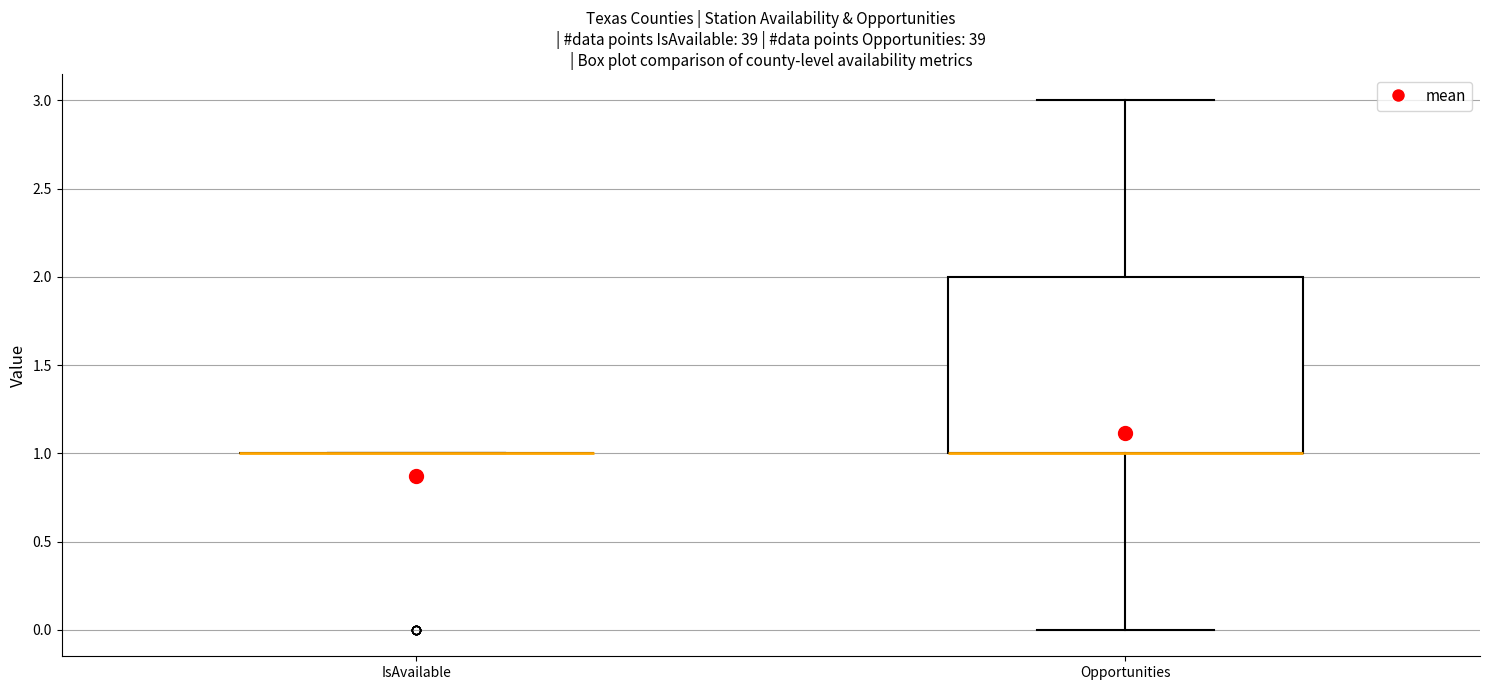

Reading left to right, read every box against the y-axis: the position of its median line, the range the box covers, and the ends of its whiskers. The values are not printed on the chart, so give them approximately, as read against the axis.

IsAvailable: box collapsed to a line at 1, whiskers 1 to 1
Opportunities: median 1 (drawn on the box's lower edge), box 1 to 2, whiskers 0 to 3